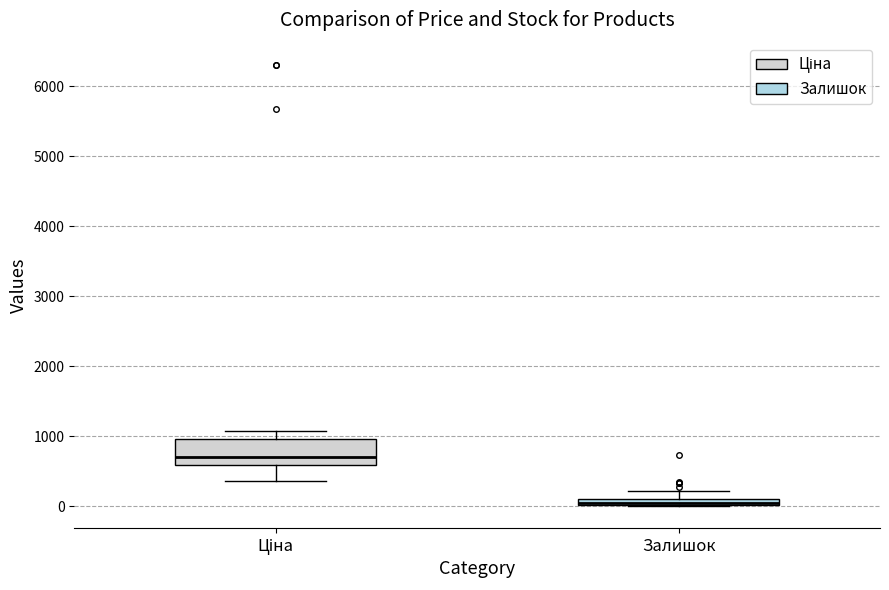

Comparing the boxes themselves (not the whiskers), which one is the tallest?

Ціна